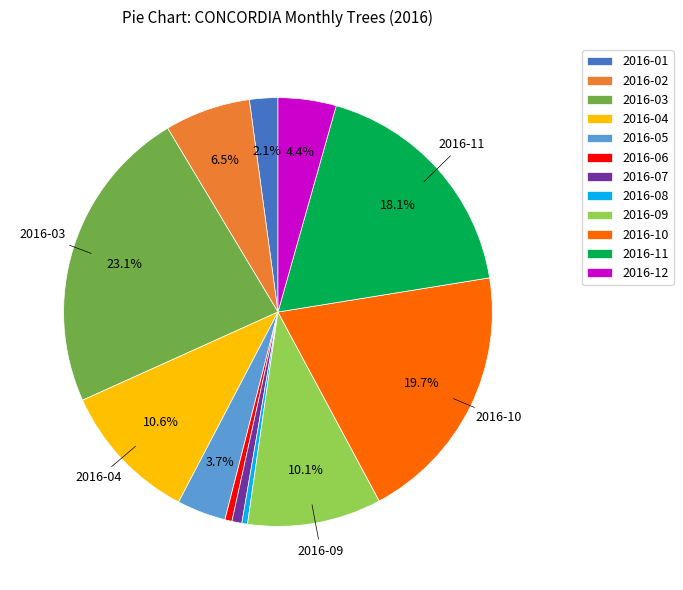

Does 2016-01 represent more than half of the total?

No